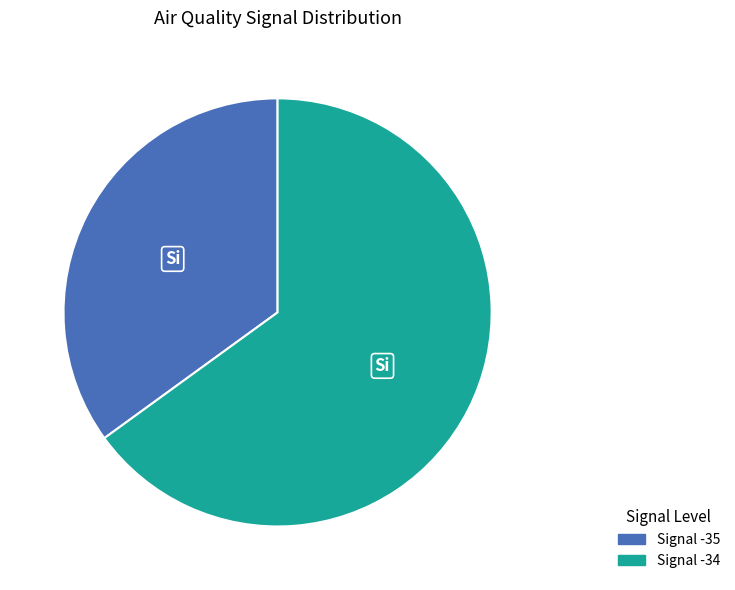

Which slice is the largest?

Signal -34